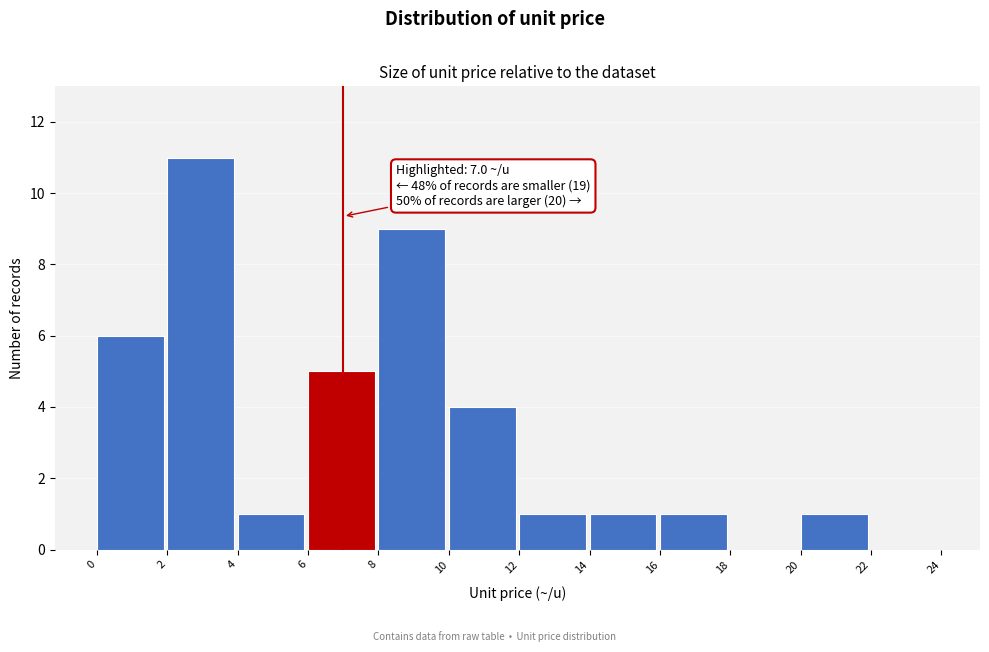

Which range on the x-axis has the tallest bar?

2 to 4